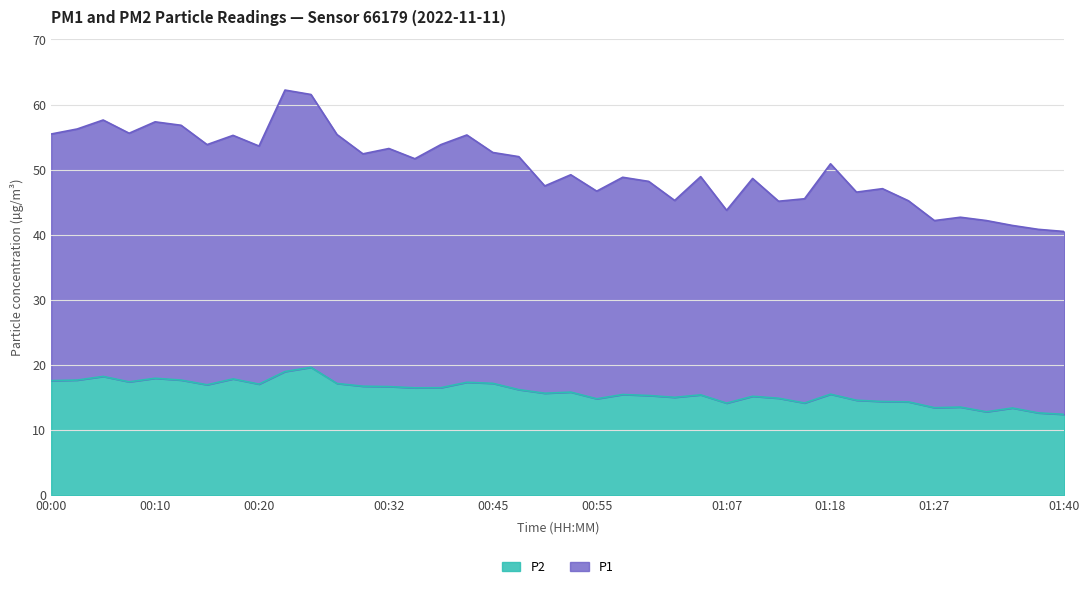

What is the sum of the P2 values at 01:13 and 01:15?

29.0